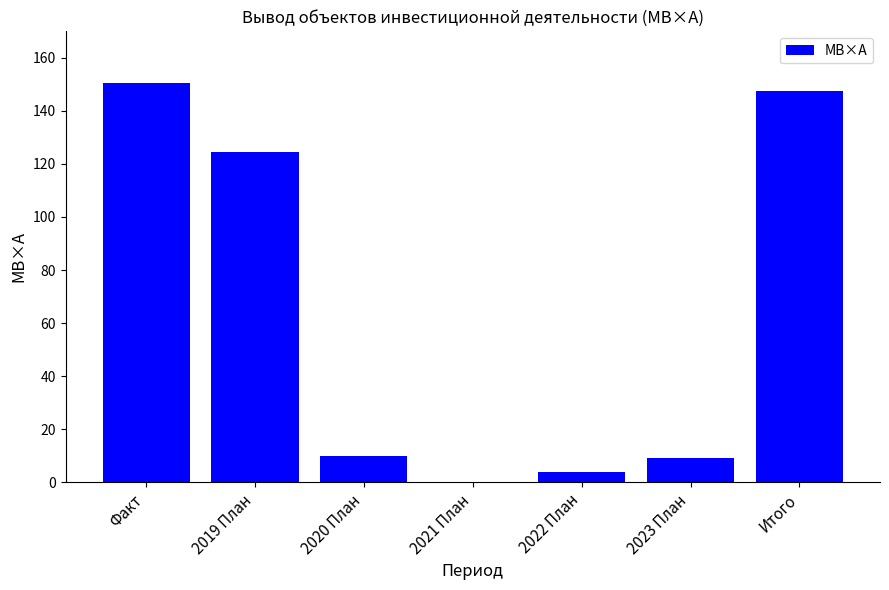

Count the number of categories in the chart.

7